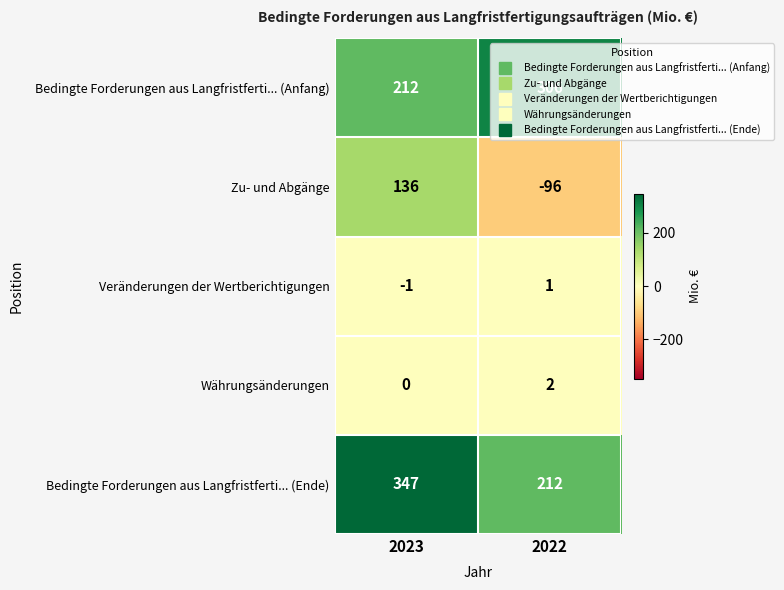

What is the difference between the maximum and minimum values in the Bedingte Forderungen aus Langfristferti... (Anfang) series?

94